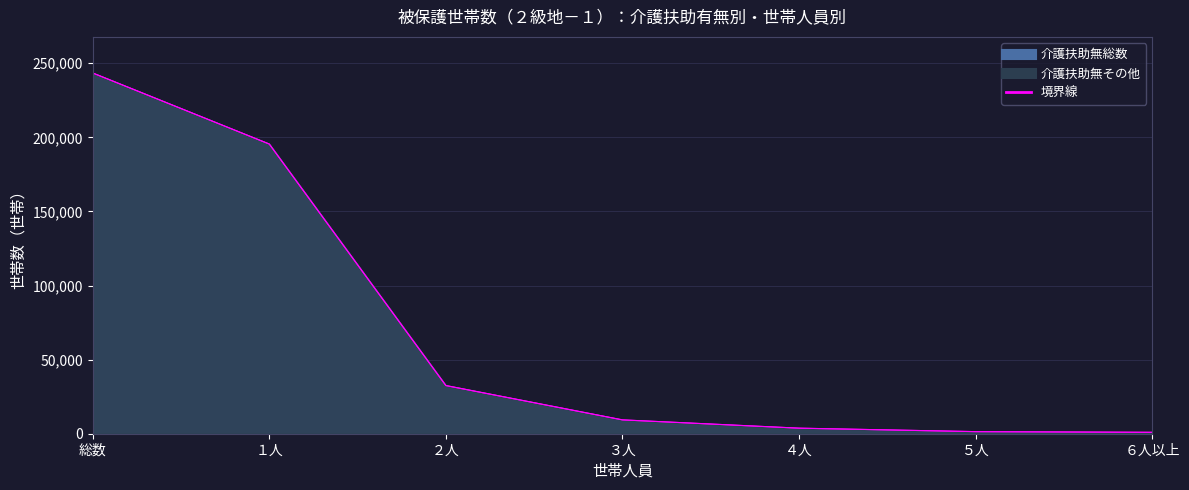

What is the label of the 6th point from the right?

１人